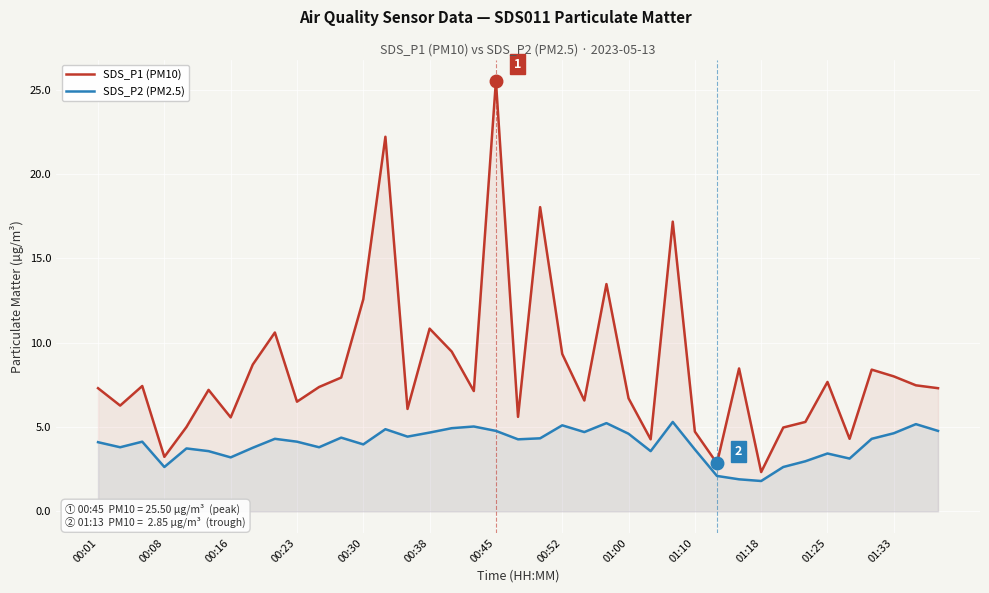

What is the average value of the SDS_P1 (PM10) series?

8.5